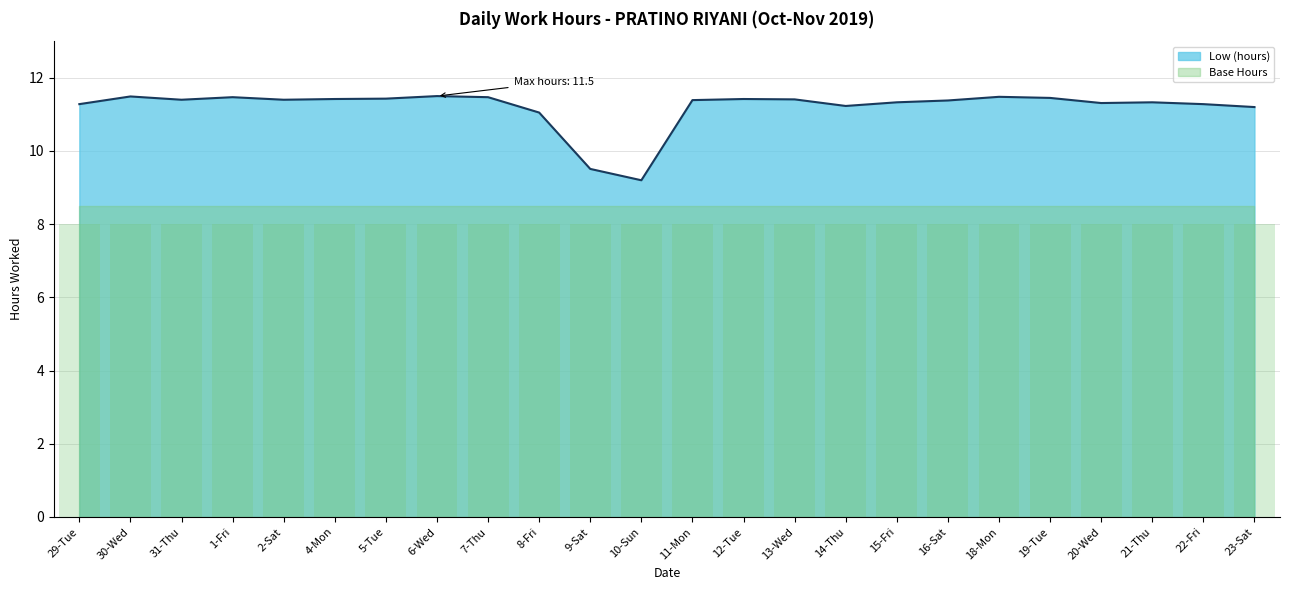

Reading left to right, list all the values displayed in this chart.

29-Tue=11.3	30-Wed=11.5	31-Thu=11.4	1-Fri=11.5	2-Sat=11.4	4-Mon=11.4	5-Tue=11.4	6-Wed=11.5	7-Thu=11.5	8-Fri=11.1	9-Sat=9.5	10-Sun=9.2	11-Mon=11.4	12-Tue=11.4	13-Wed=11.4	14-Thu=11.2	15-Fri=11.3	16-Sat=11.4	18-Mon=11.5	19-Tue=11.4	20-Wed=11.3	21-Thu=11.3	22-Fri=11.3	23-Sat=11.2